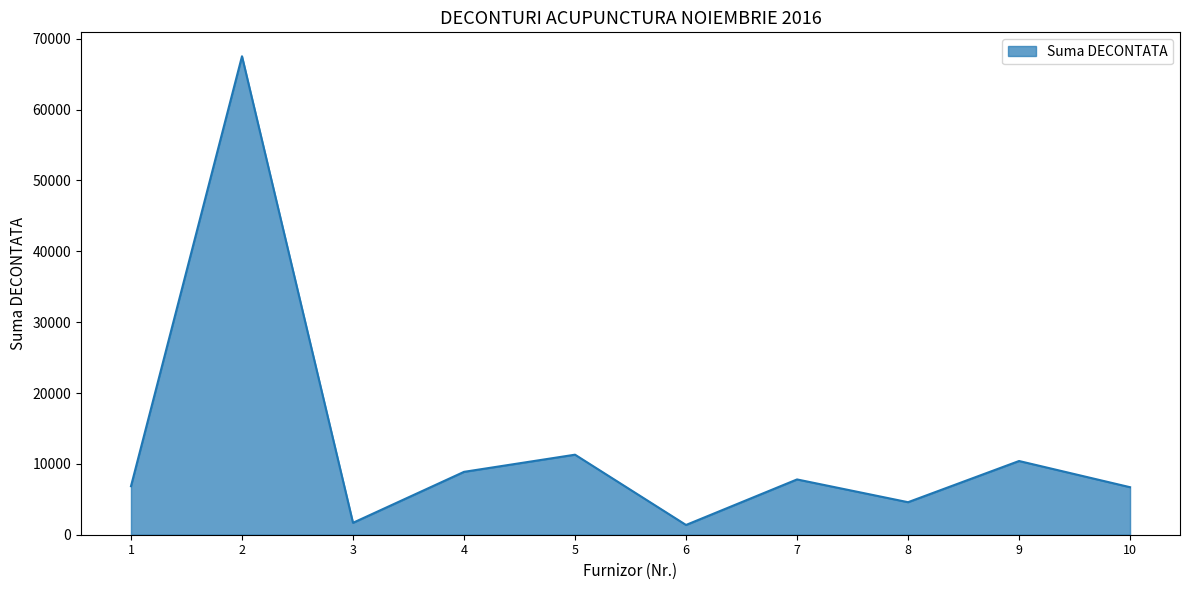

Is it true that the value at 9 is 5353?

False